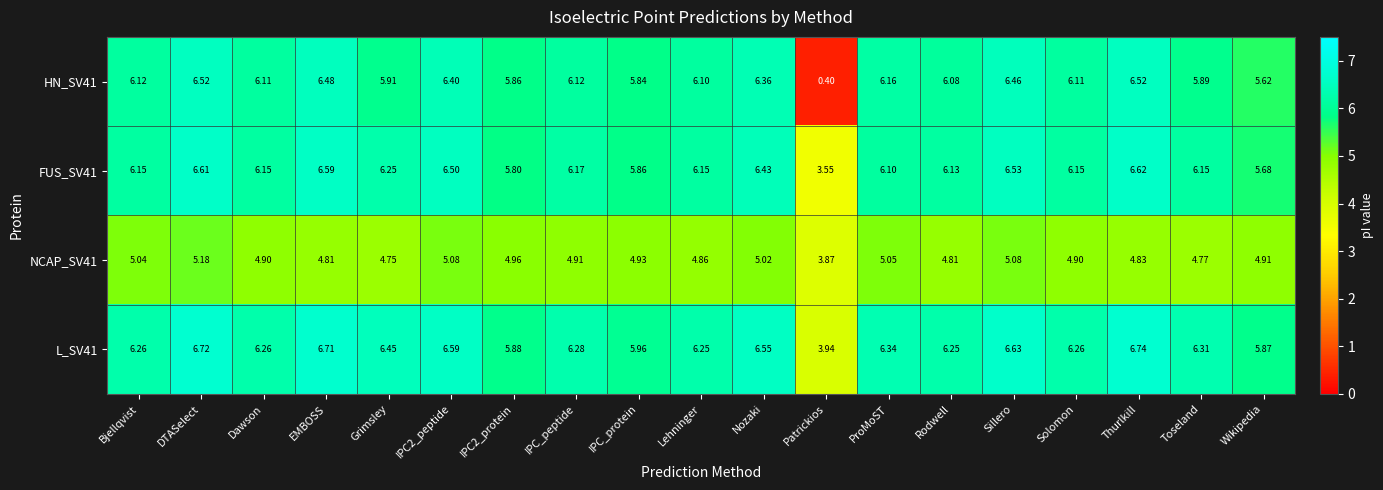

Which label corresponds to the smallest value in the chart?

Patrickios